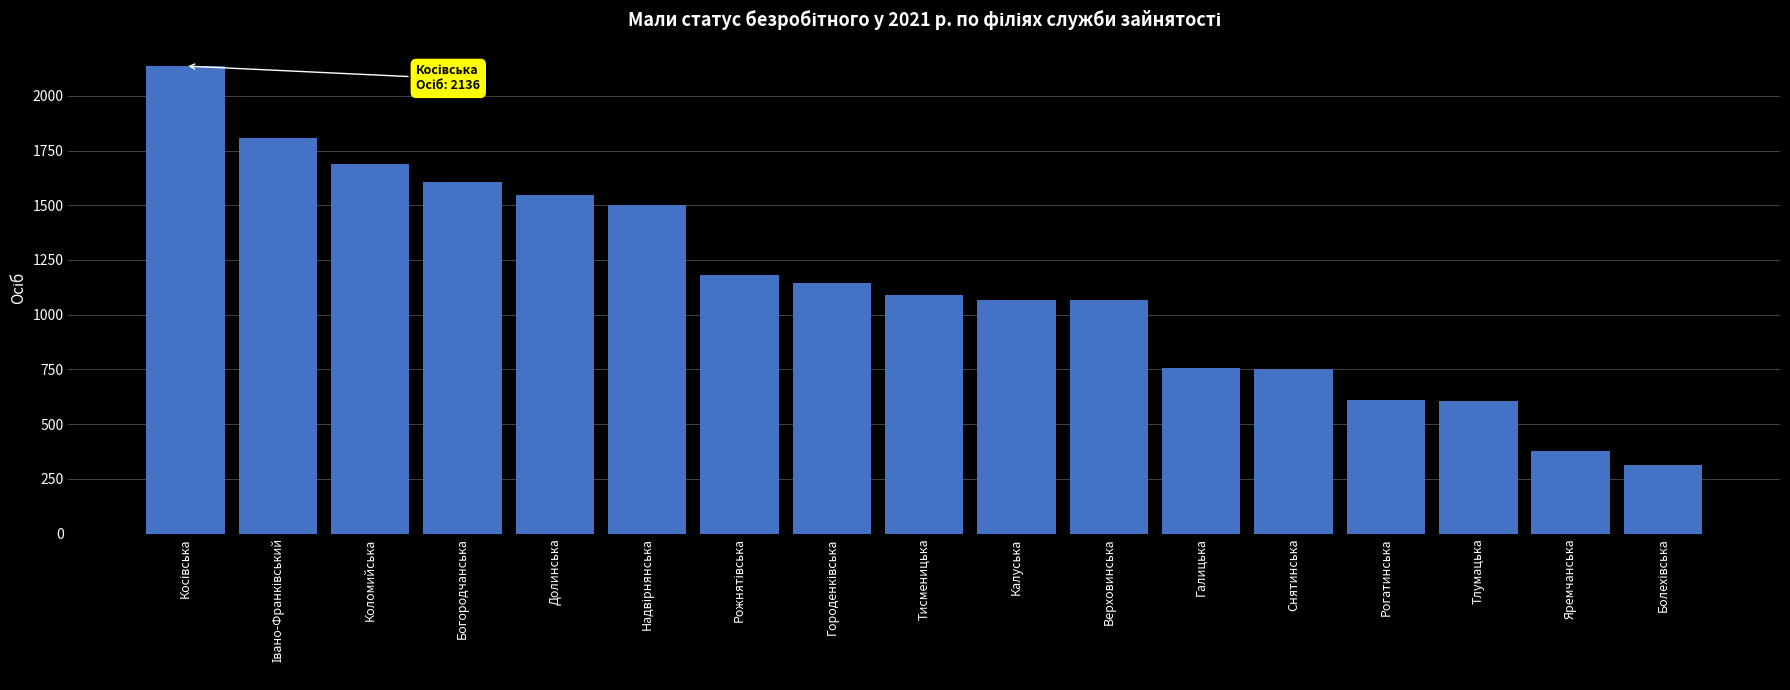

What is the maximum value shown in the chart?

2136